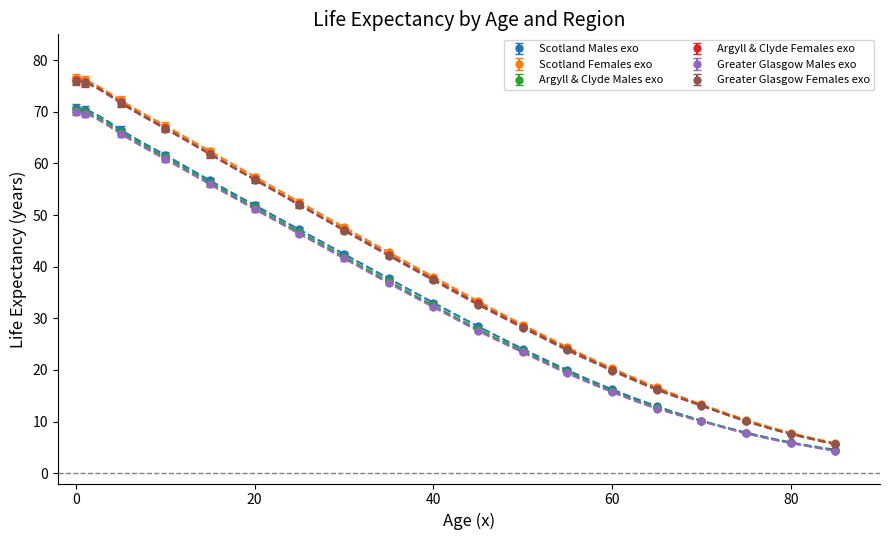

What is the sum of all Greater Glasgow Males exo values?

656.8